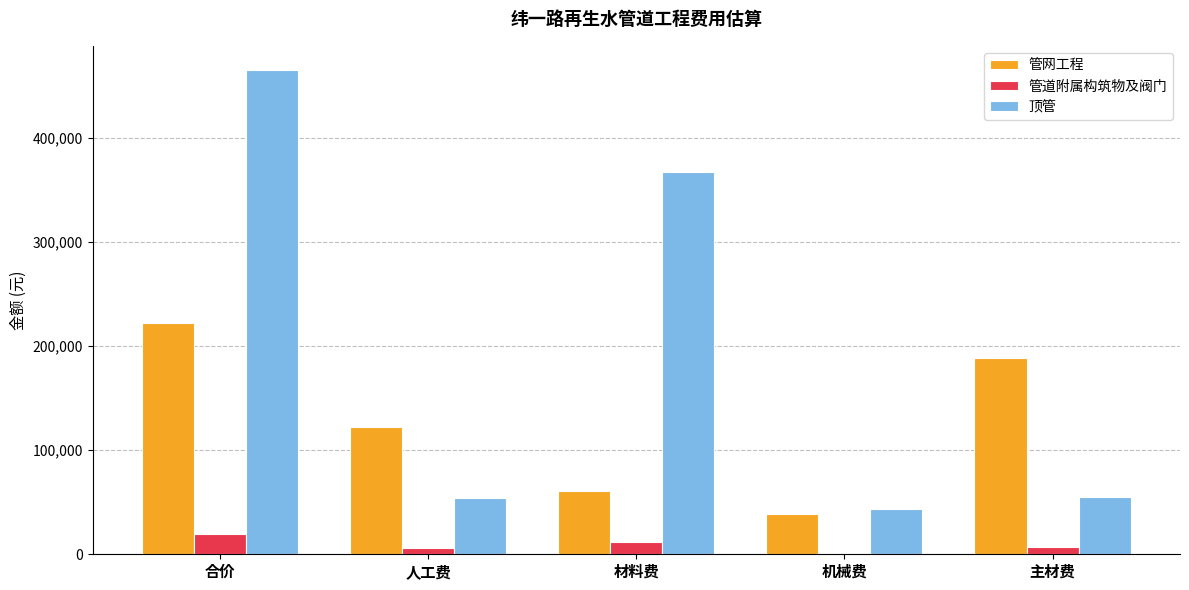

What is the sum of the 顶管 values at 材料费 and 合价?

832128.8